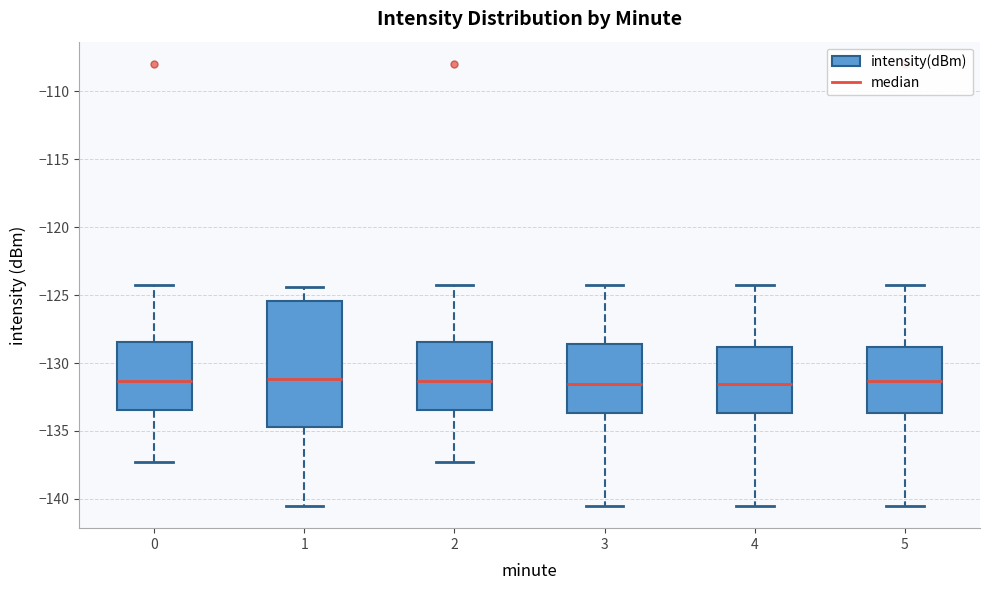

Reading left to right, transcribe this box plot: for each box, give where its median line is, the range the box spans, and where its two whiskers end, as read against the y-axis. The values are not printed on the chart, so give them approximately, as read against the axis.

0: median -131.5, box -133.5 to -128.5, whiskers -137.0 to -124.5
1: median -131.0, box -134.5 to -125.5, whiskers -140.5 to -124.5
2: median -131.5, box -133.5 to -128.5, whiskers -137.0 to -124.5
3: median -131.5, box -133.5 to -128.5, whiskers -140.5 to -124.5
4: median -131.5, box -133.5 to -129.0, whiskers -140.5 to -124.5
5: median -131.5, box -133.5 to -129.0, whiskers -140.5 to -124.5